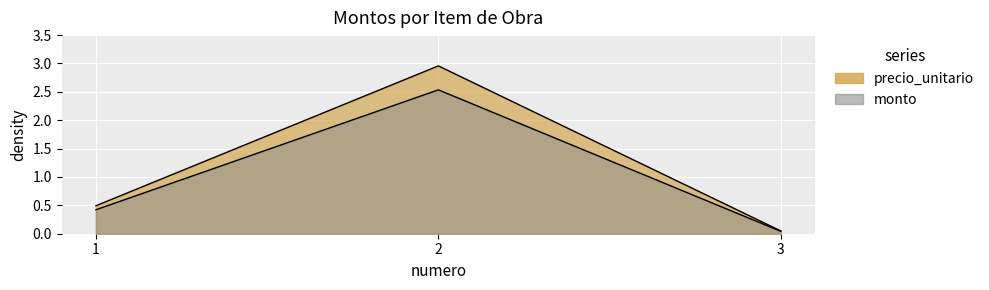

How many categories are shown in the chart?

3